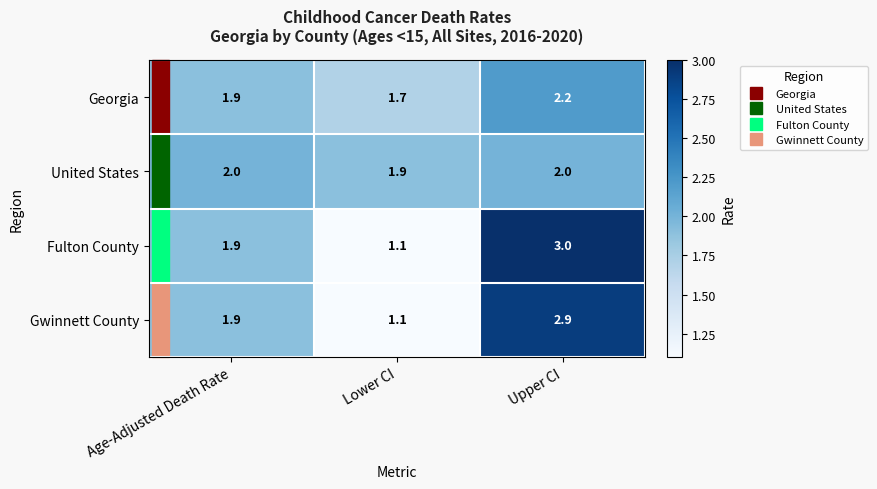

Which series has the largest range (max minus min)?

Fulton County